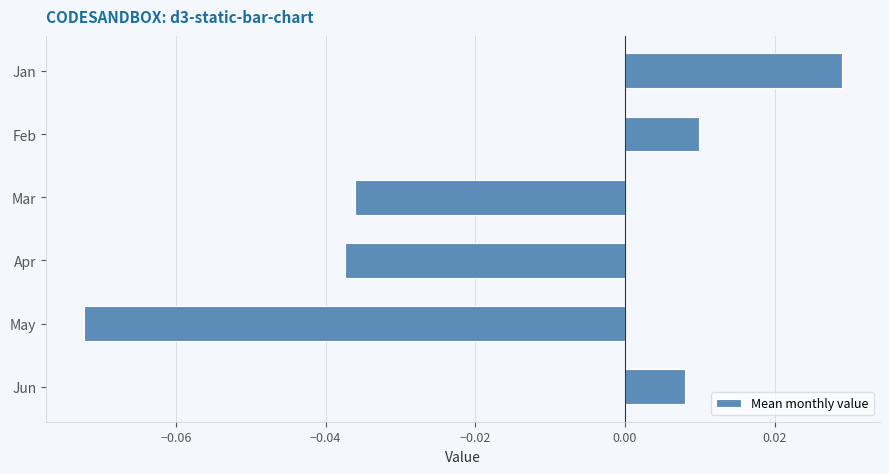

The value at May is -0.0. True or false?

False